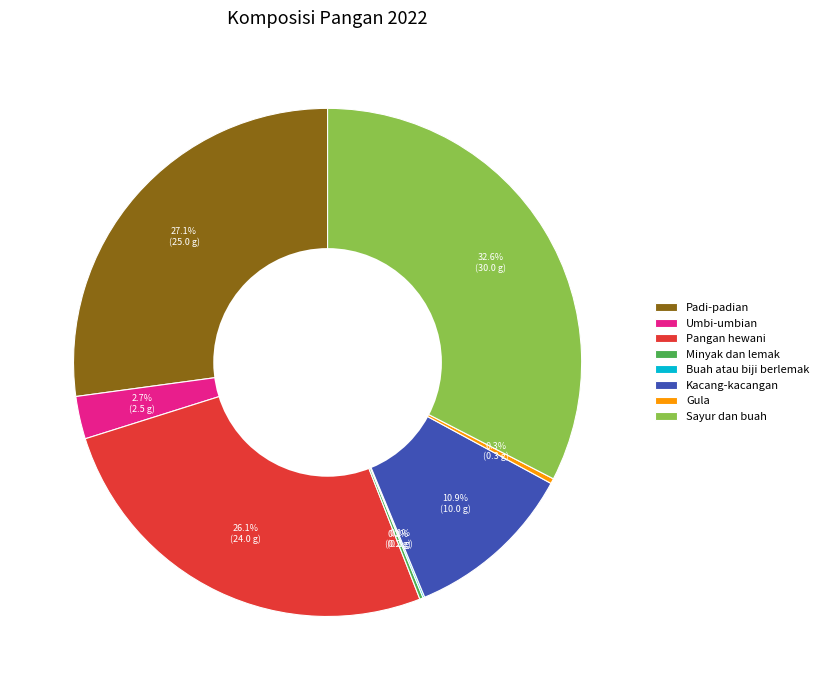

Is the sum of Gula and Kacang-kacangan greater than half?

No